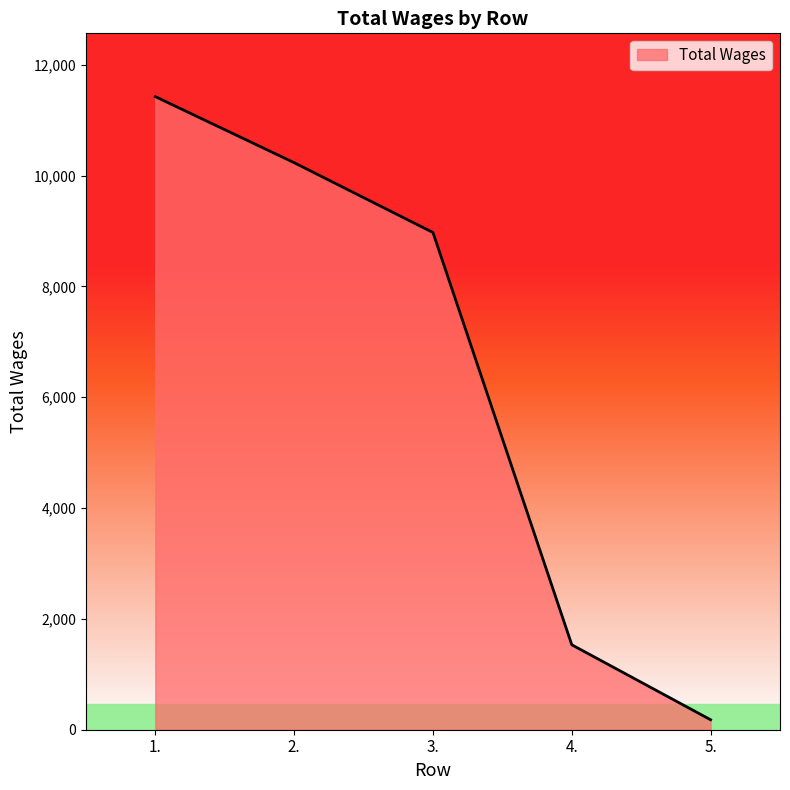

How many values are below 8974?

2